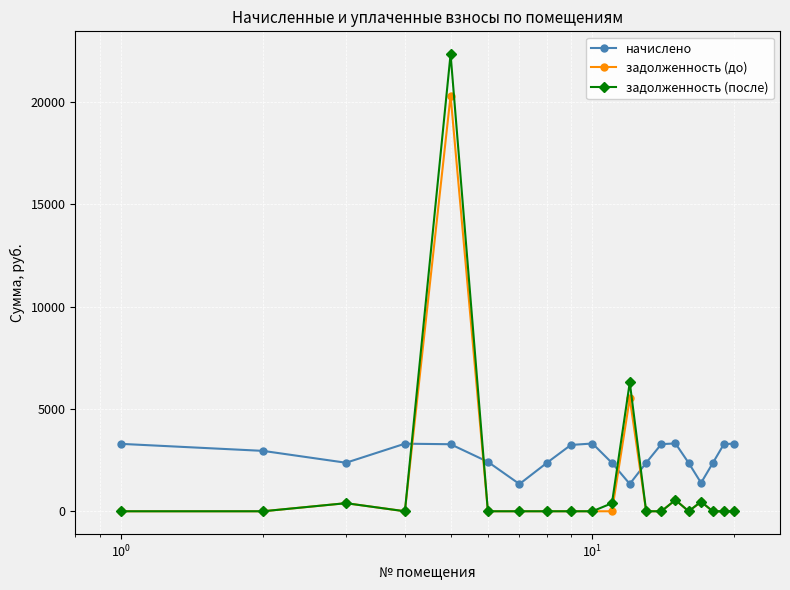

Which series has the largest total across all categories?

начислено